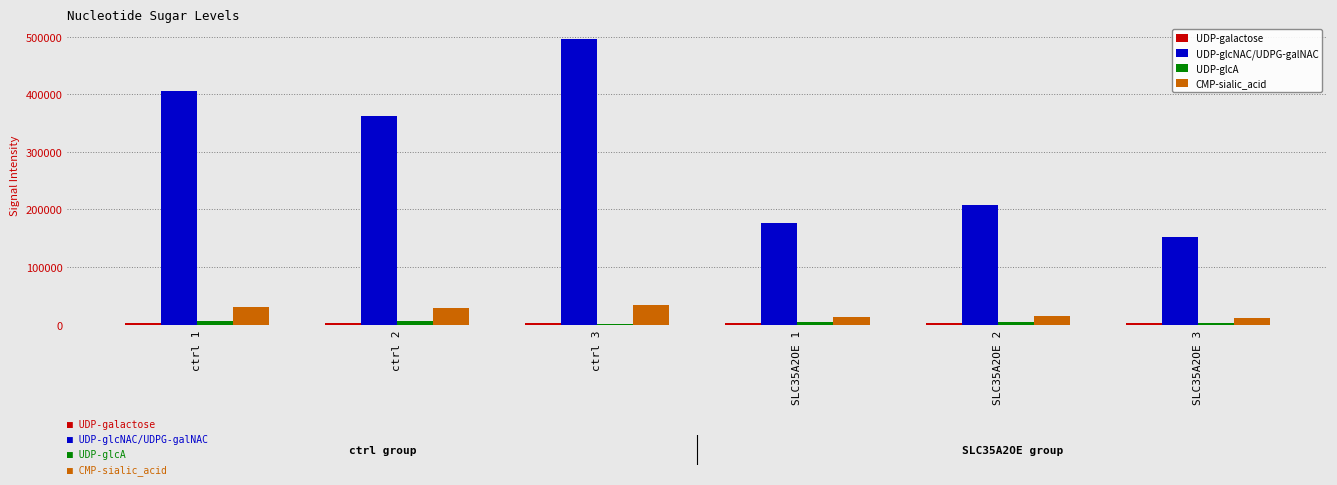

At which category is the sum across all series the highest?

ctrl 3